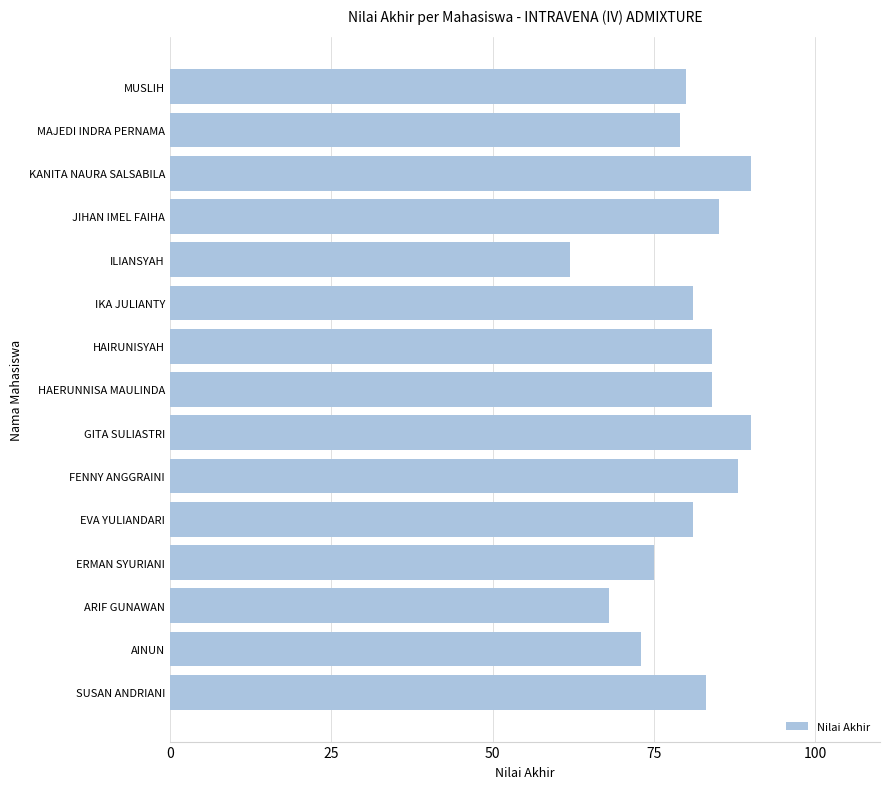

True or false: the data shows 62 at ILIANSYAH.

True